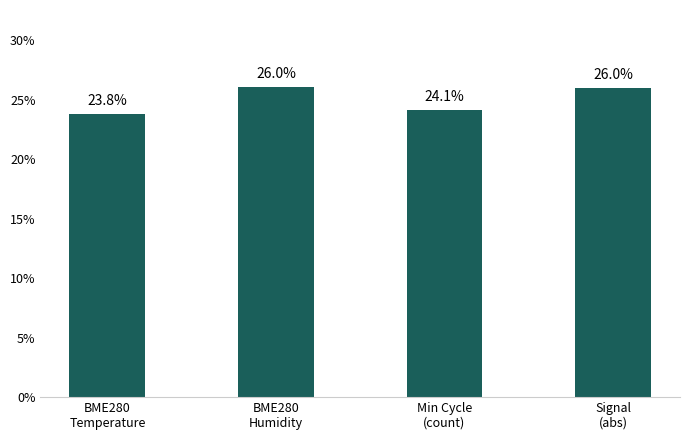

Reading left to right, transcribe all the data shown in this chart.

23.8	26.0	24.1	26.0